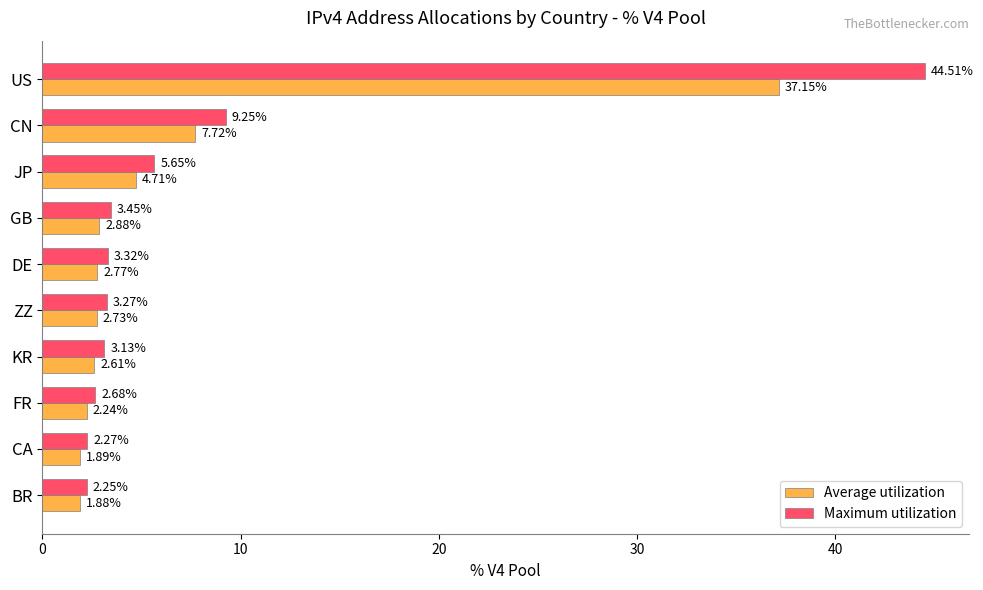

How many data points in Maximum utilization are less than 3?

3